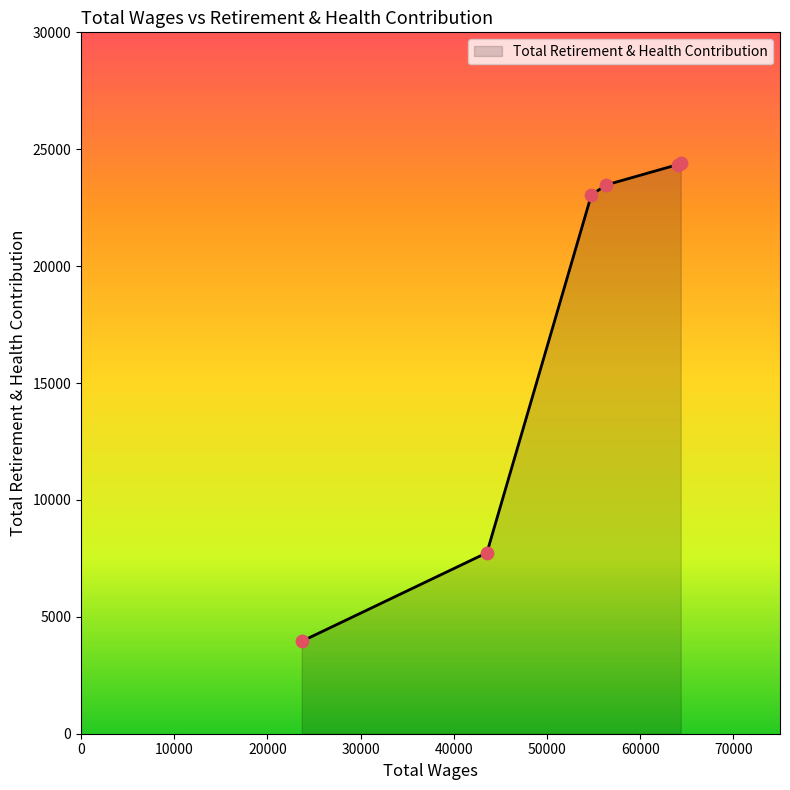

What is the smallest value displayed?

3953